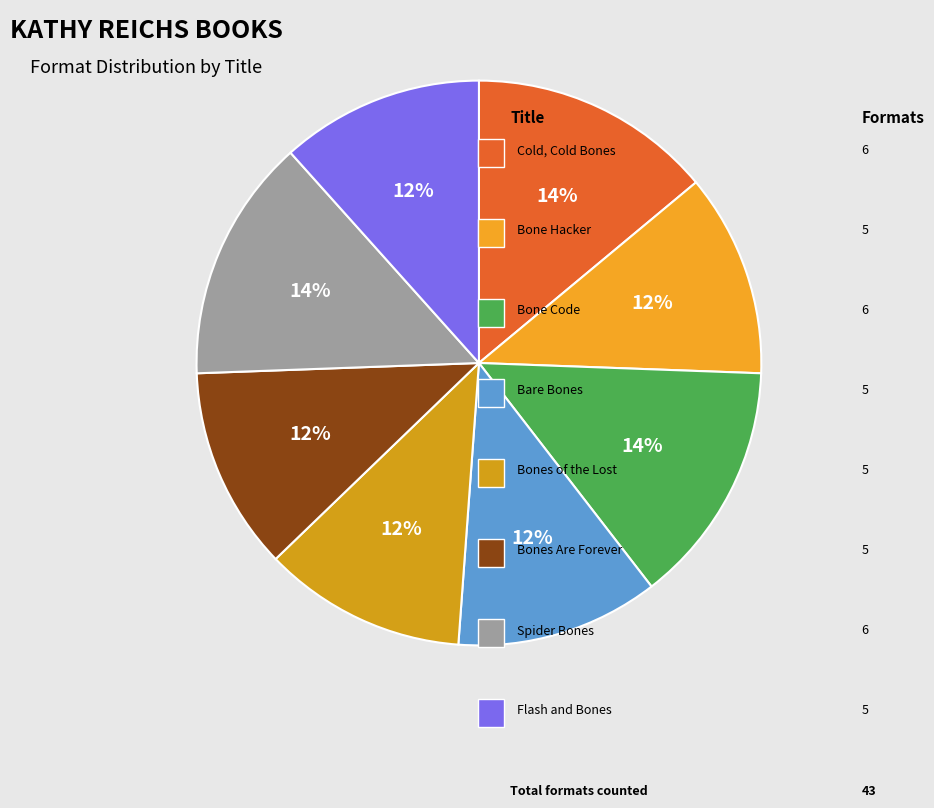

How many slices are in this pie chart?

8